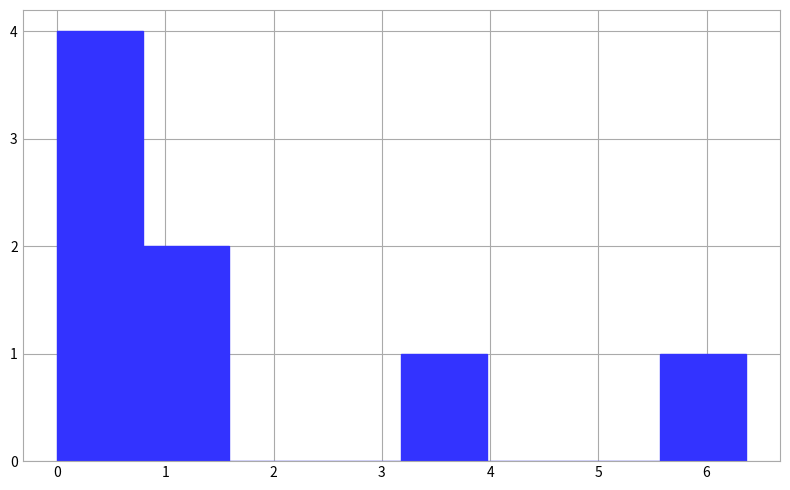

Reading left to right, transcribe this chart: for each bar, give the range it covers on the x-axis and its height. Neither the bar edges nor the heights are printed on the chart, so give them approximately, as read against the axes.

0.0 to 0.8: 4
0.8 to 1.6: 2
1.6 to 2.4: 0
2.4 to 3.2: 0
3.2 to 4.0: 1
4.0 to 4.8: 0
4.8 to 5.6: 0
5.6 to 6.4: 1